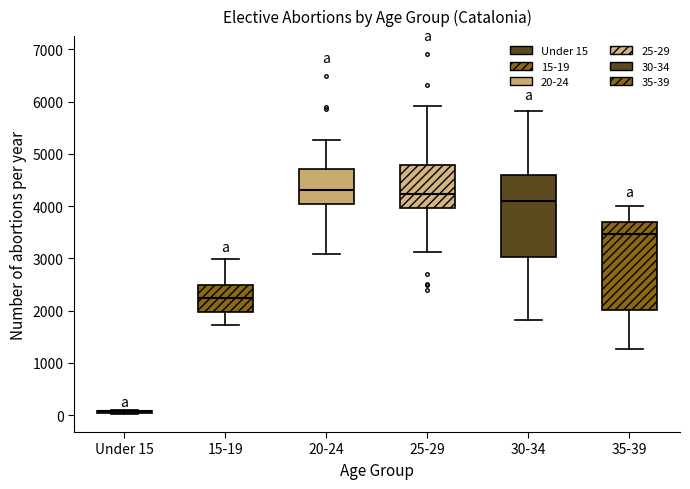

Reading left to right, transcribe this box plot: for each box, give where its median line is, the range the box spans, and where its two whiskers end, as read against the y-axis. The values are not printed on the chart, so give them approximately, as read against the axis.

Under 15: box collapsed to a line at 100, whiskers 0 to 100
15-19: median 2200, box 2000 to 2500, whiskers 1700 to 3000
20-24: median 4300, box 4000 to 4700, whiskers 3100 to 5300
25-29: median 4200, box 4000 to 4800, whiskers 3100 to 5900
30-34: median 4100, box 3000 to 4600, whiskers 1800 to 5800
35-39: median 3500, box 2000 to 3700, whiskers 1300 to 4000